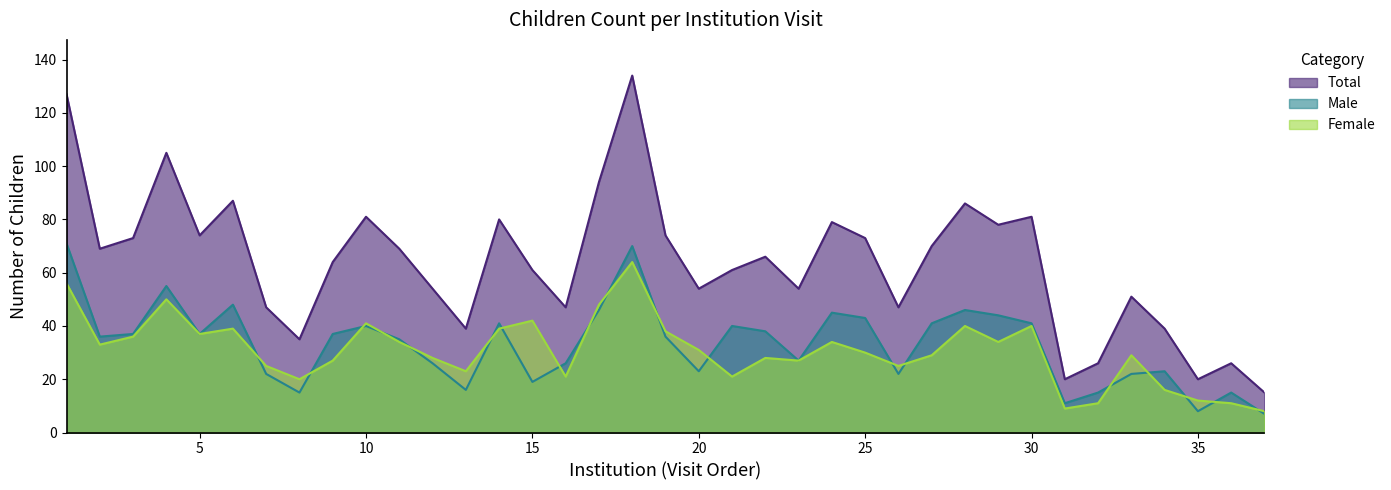

What is the difference between the second highest and minimum values in the Male series?

63